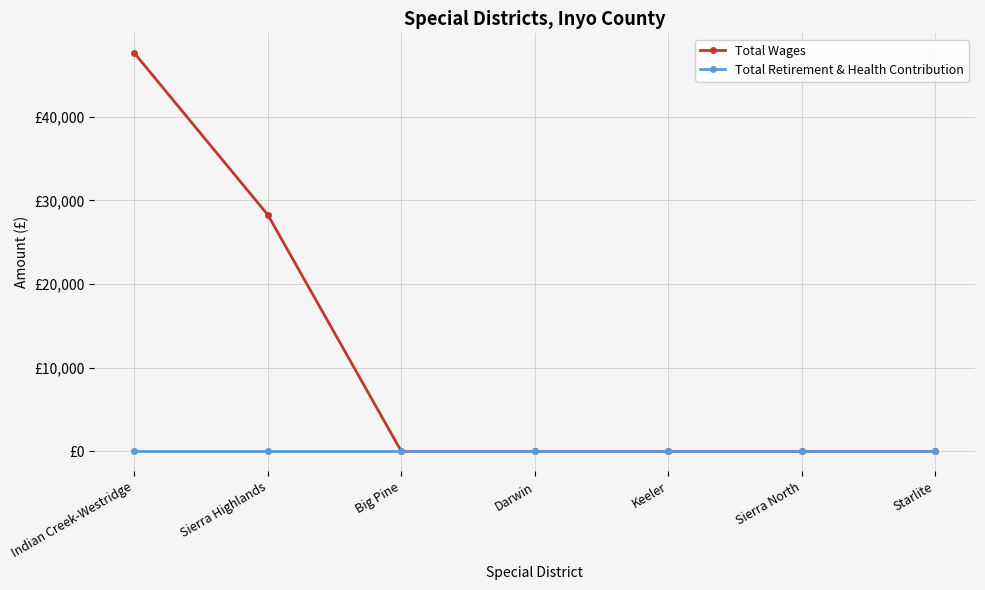

Is this an area chart (filled region under the line)?

No